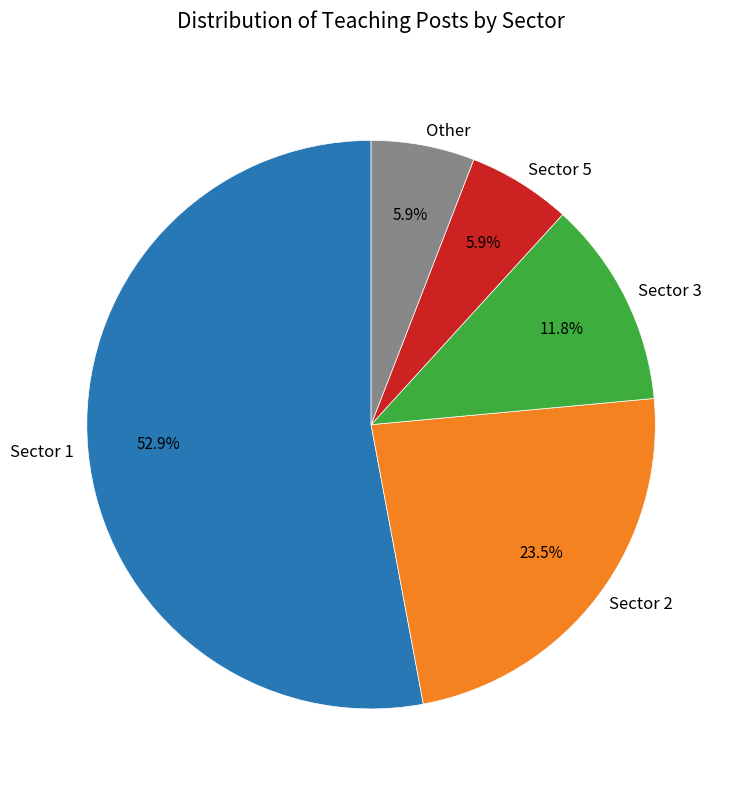

How many segments does this pie chart have?

5